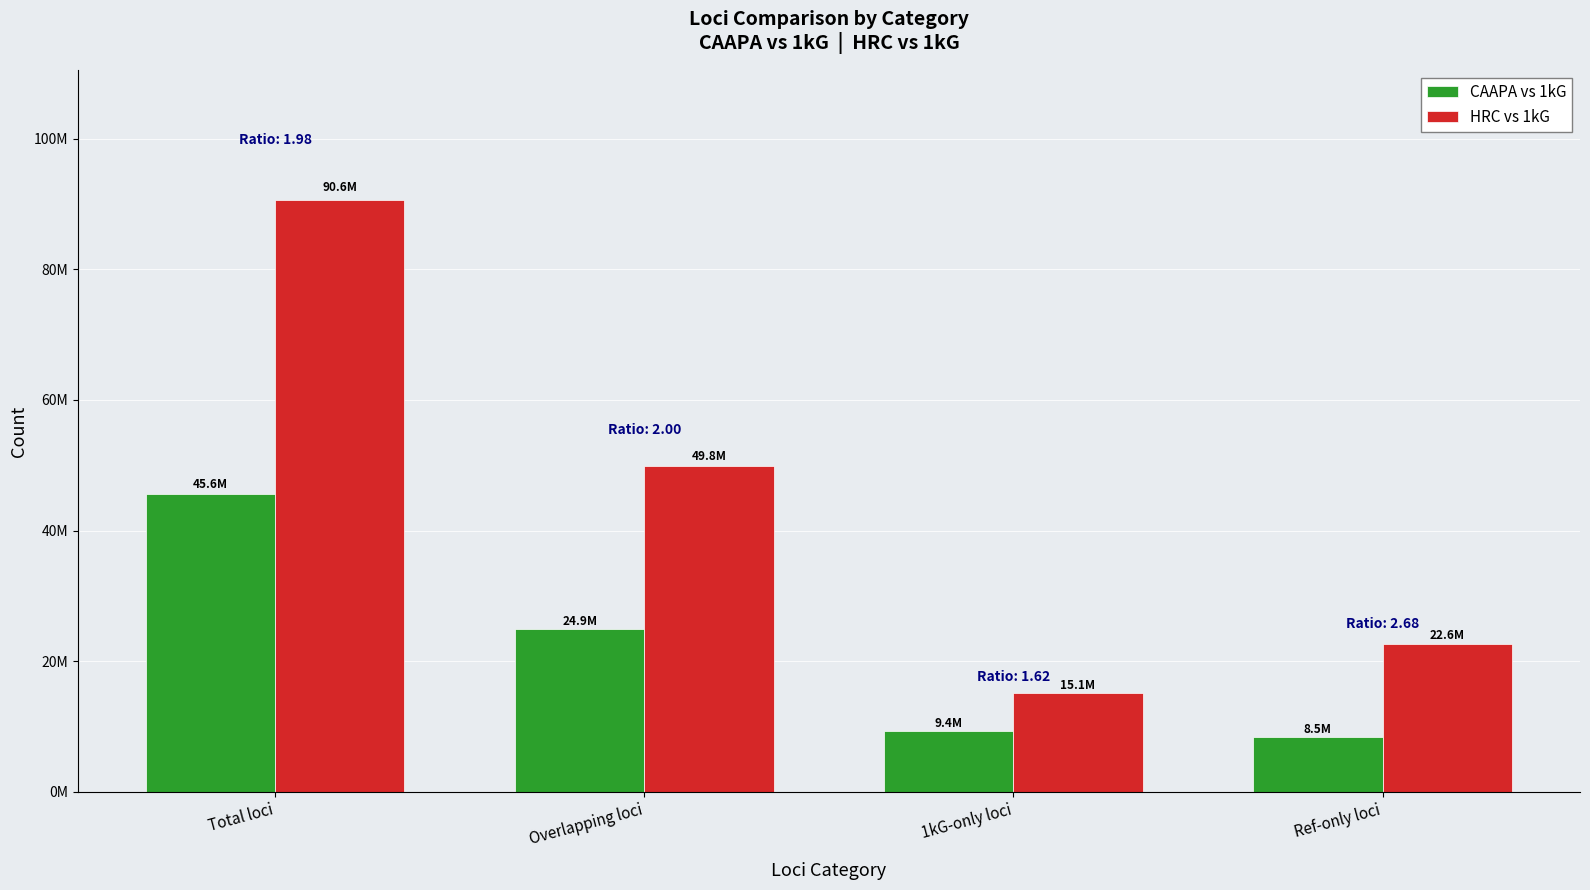

Are the bars horizontal?

No